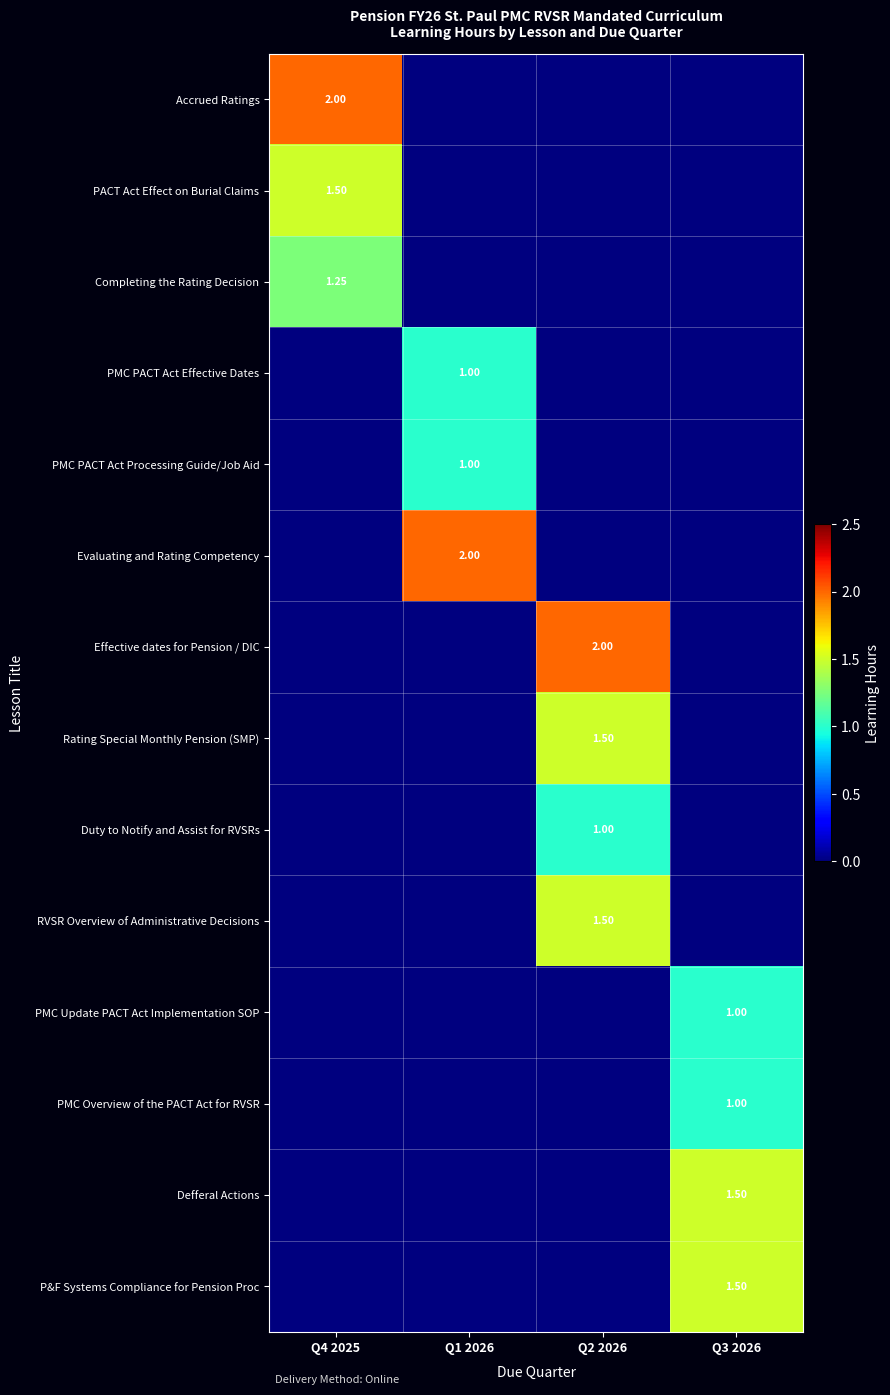

The value of PACT Act Effect on Burial Claims at Q4 2025 is 1.5. True or false?

True